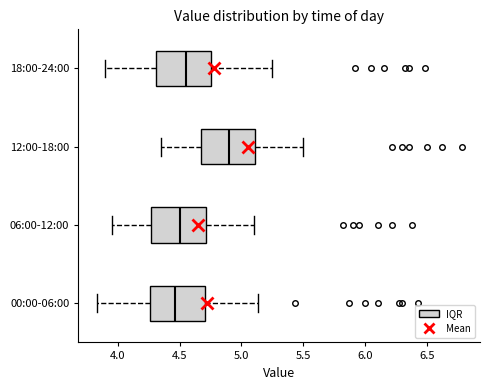

Reading bottom to top, read every box against the x-axis: the position of its median line, the range the box covers, and the ends of its whiskers. The values are not printed on the chart, so give them approximately, as read against the axis.

00:00-06:00: median 4.45, box 4.25 to 4.70, whiskers 3.85 to 5.15
06:00-12:00: median 4.50, box 4.25 to 4.70, whiskers 3.95 to 5.10
12:00-18:00: median 4.90, box 4.65 to 5.10, whiskers 4.35 to 5.50
18:00-24:00: median 4.55, box 4.30 to 4.75, whiskers 3.90 to 5.25